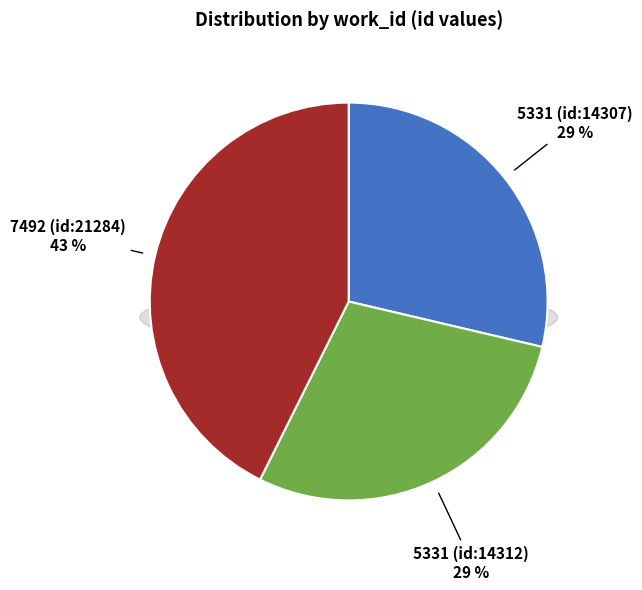

Approximately how many times larger is the value at 5331 (id:14312) compared to 5331 (id:14307)?

1.0